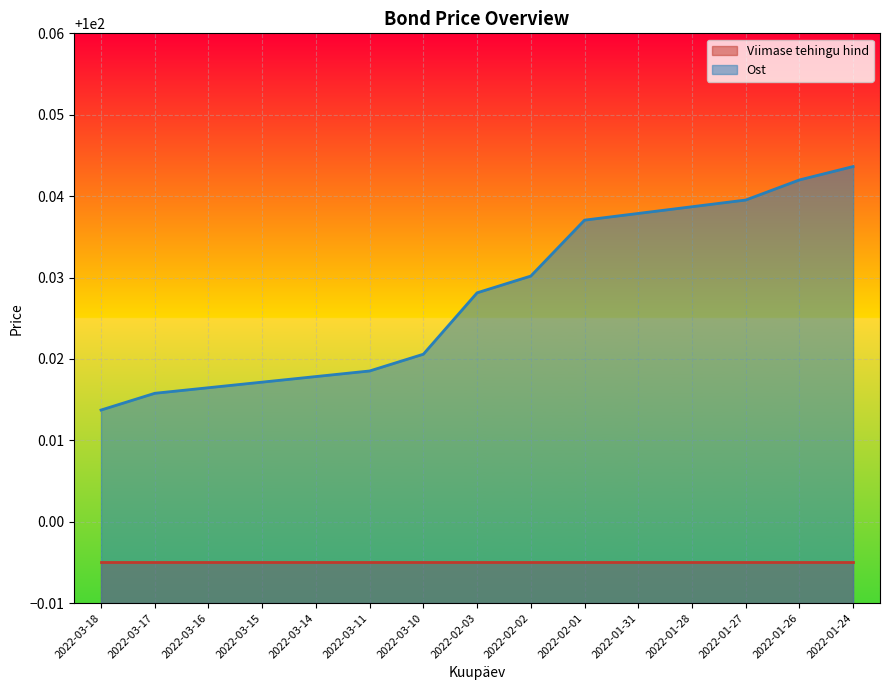

Reading left to right, extract all data points from this chart.

2022-03-18=100.0	2022-03-17=100.0	2022-03-16=100.0	2022-03-15=100.0	2022-03-14=100.0	2022-03-11=100.0	2022-03-10=100.0	2022-02-03=100.0	2022-02-02=100.0	2022-02-01=100.0	2022-01-31=100.0	2022-01-28=100.0	2022-01-27=100.0	2022-01-26=100.0	2022-01-24=100.0